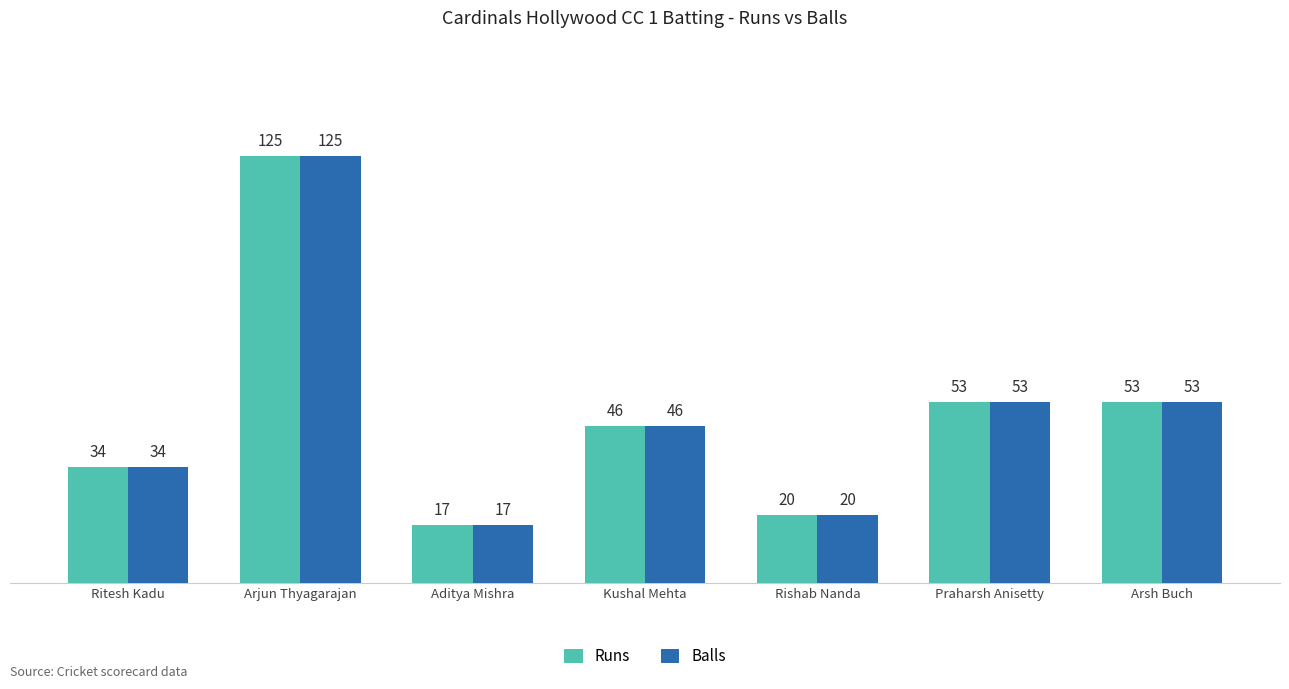

How many bars are there in each group?

2